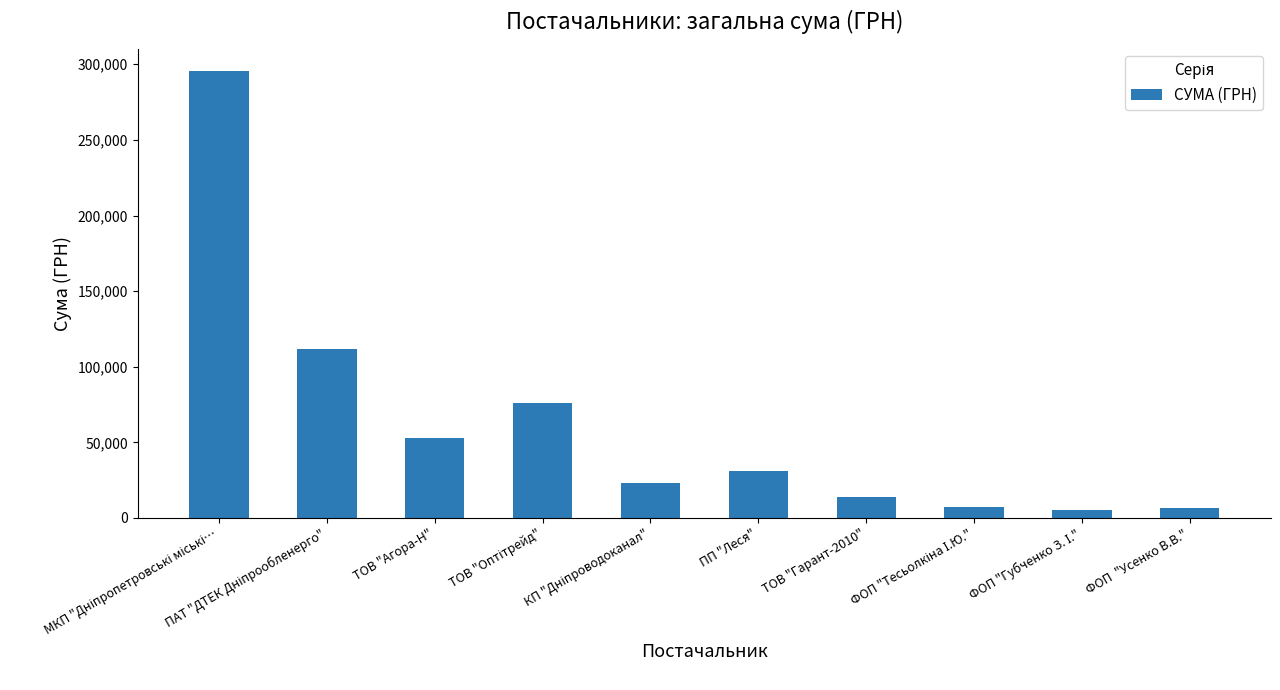

How many categories are shown in the chart?

10